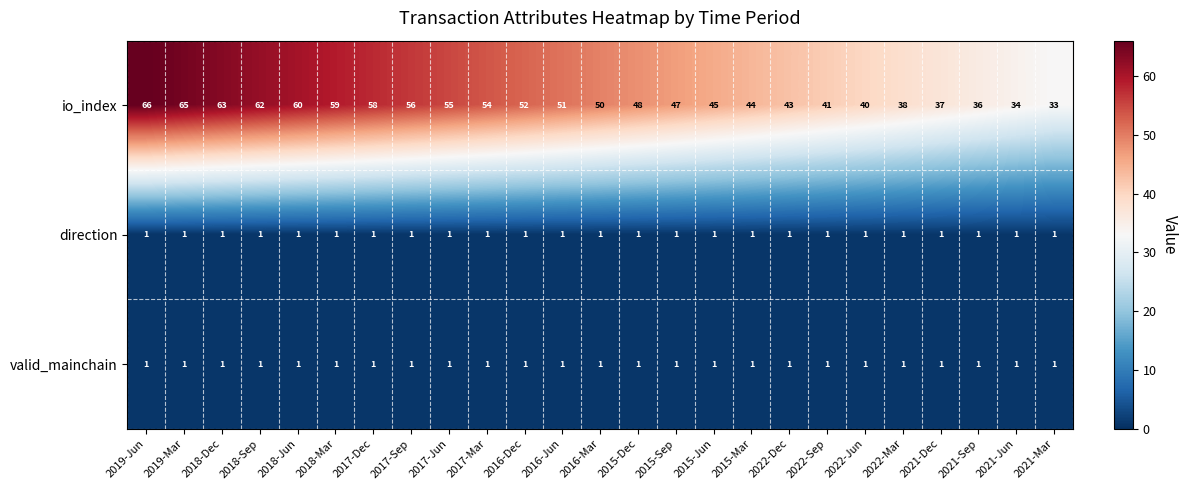

What is the maximum value shown in the chart?

66